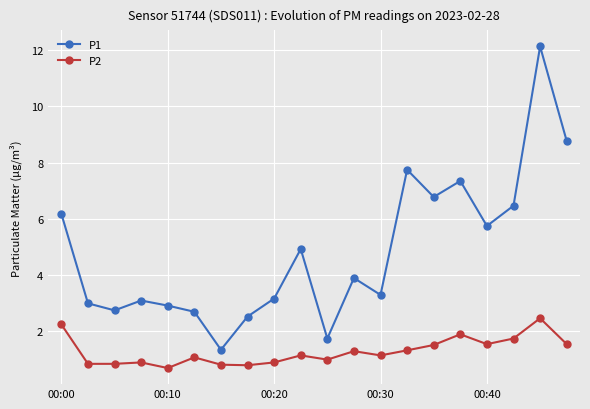

What is the greatest value displayed?

12.1